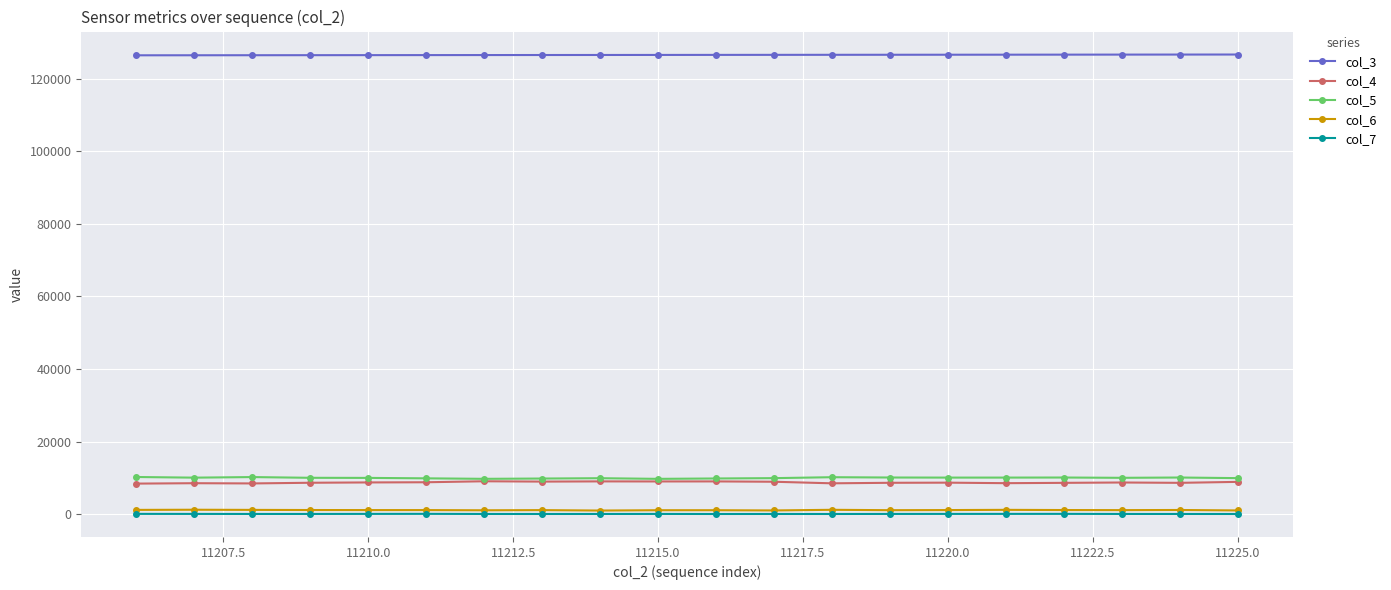

True or false: col_6 and col_3 intersect in this chart.

False